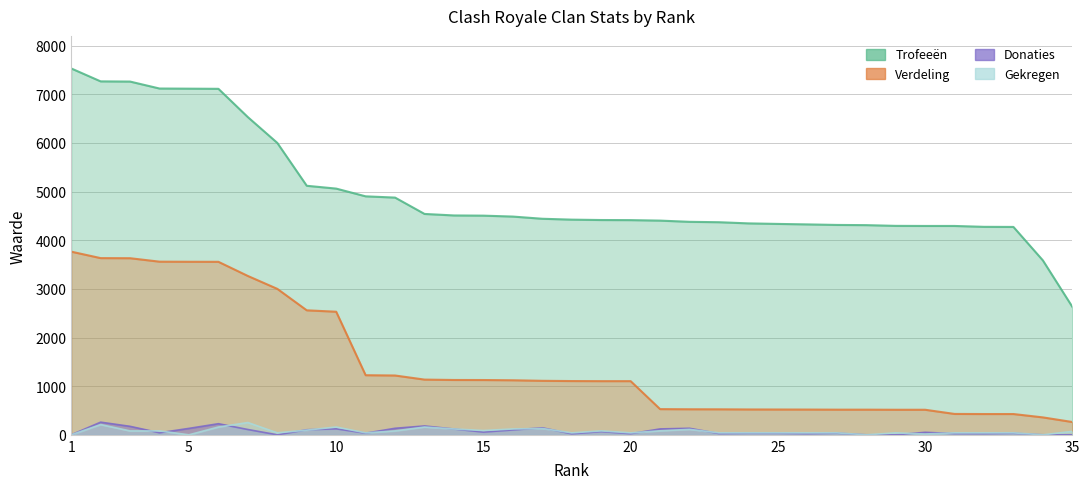

What is the difference between the Donaties values at 26 and 23?

2